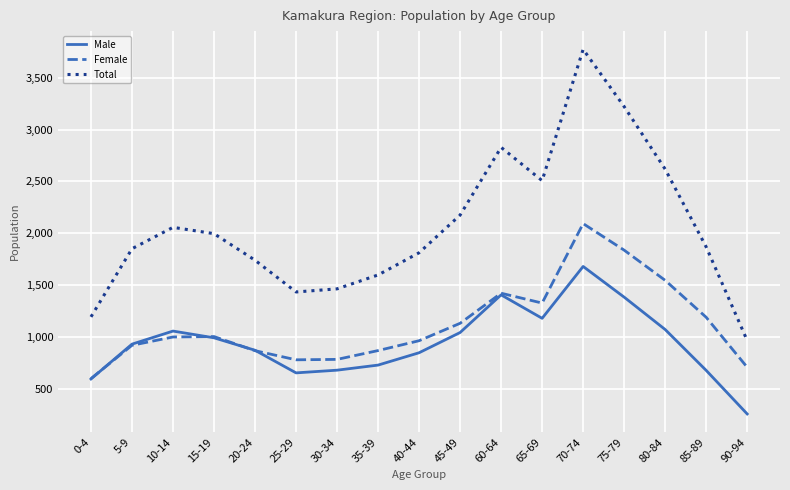

What is the minimum value for Total?

966